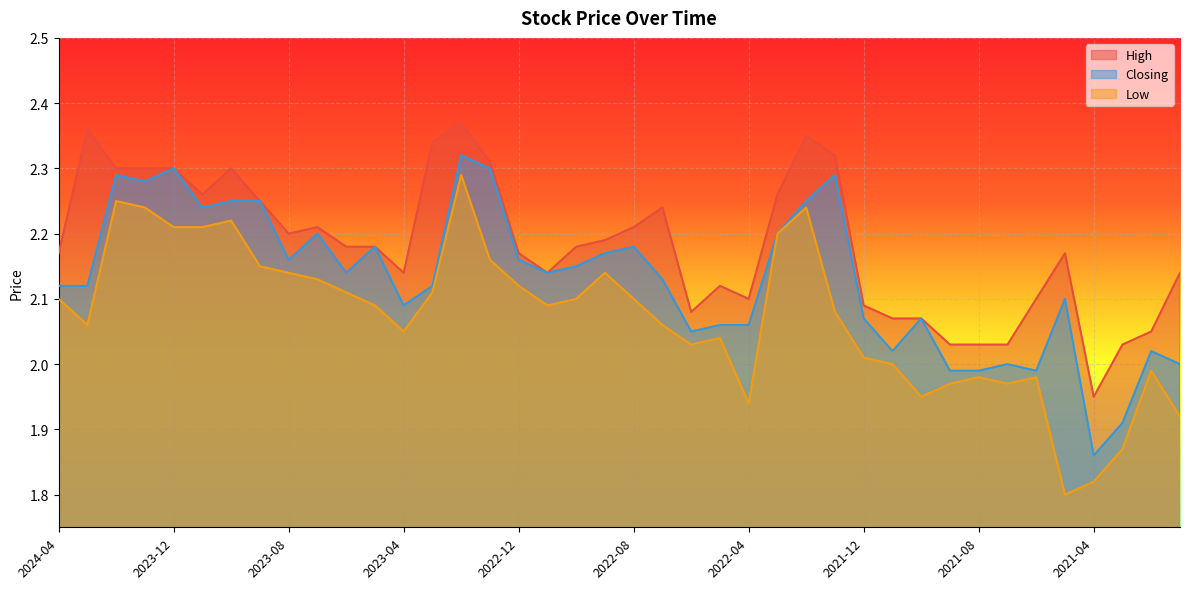

Which label corresponds to the smallest value in the chart?

2021-05